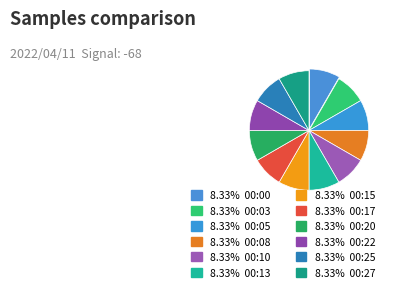

Which slice is the largest?

00:13